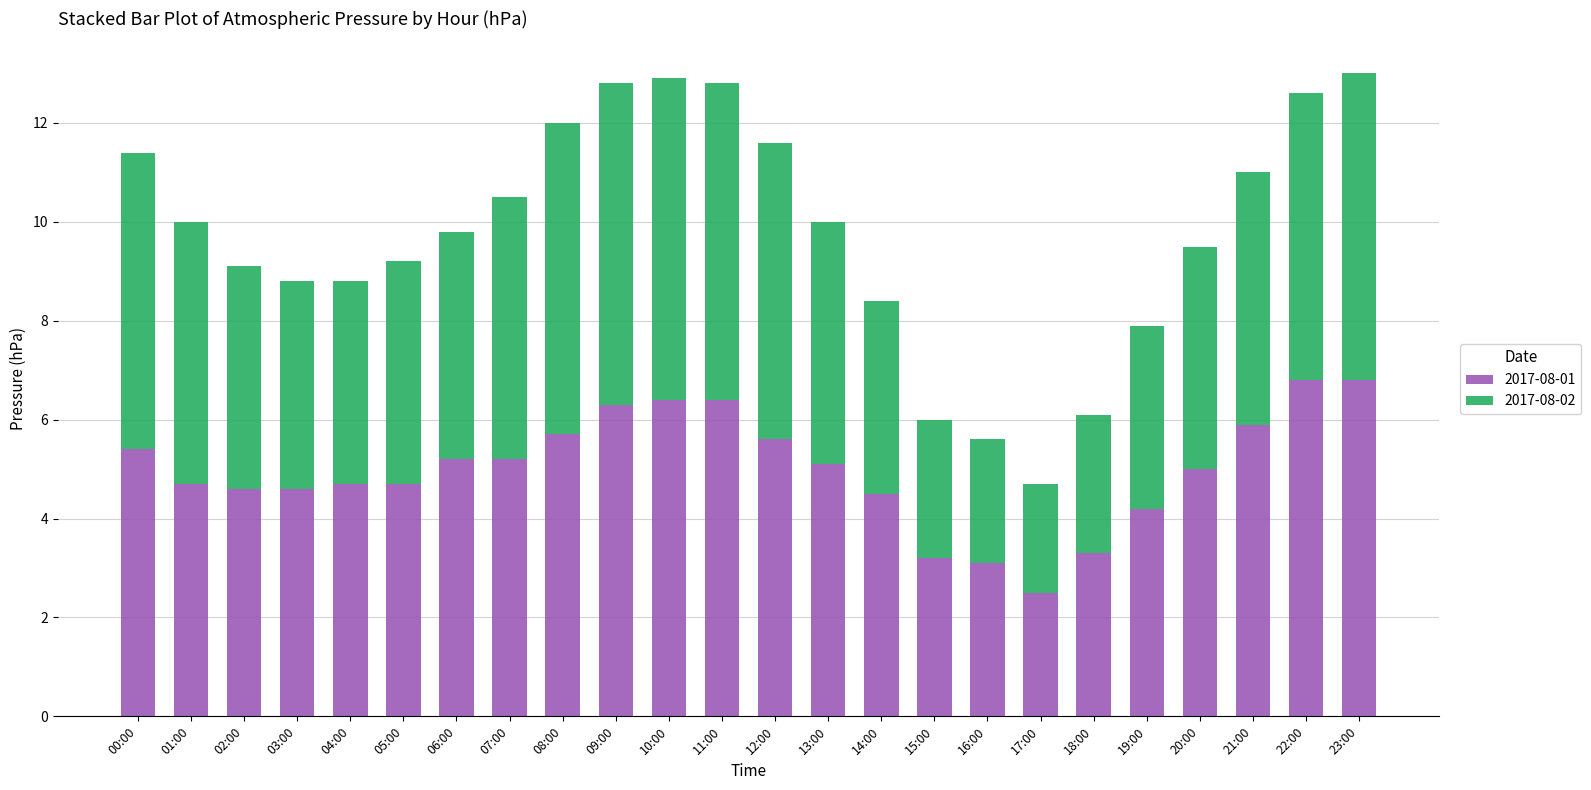

True or false: 2017-08-01 has a value of 5.7 at 08:00.

True